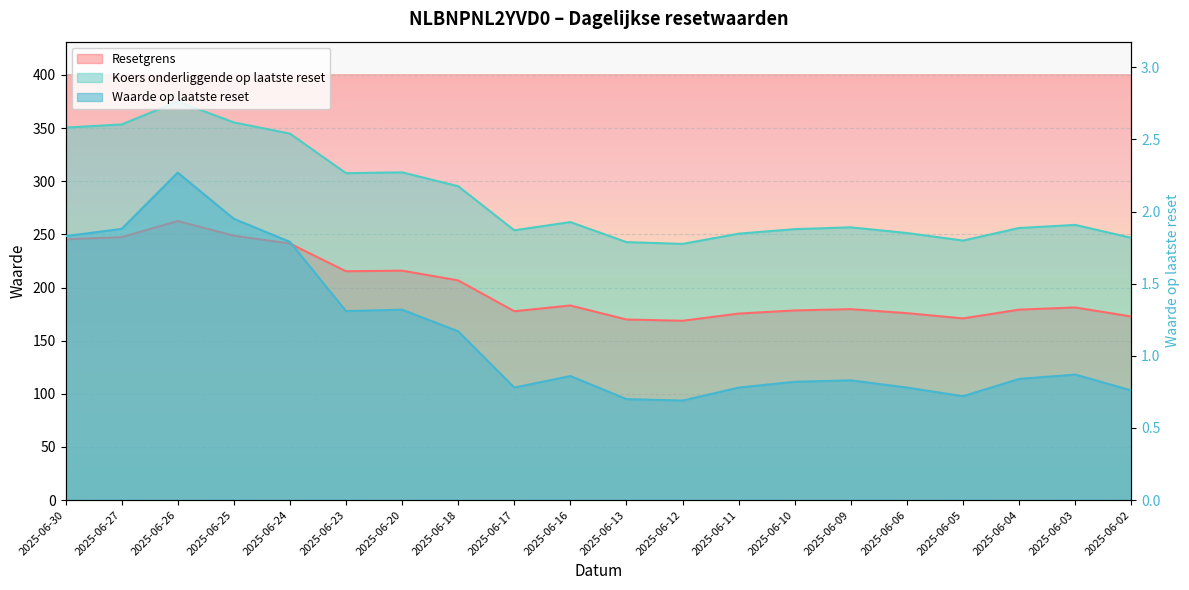

What is the value of the Waarde op laatste reset point at the 12th from the left?

0.7